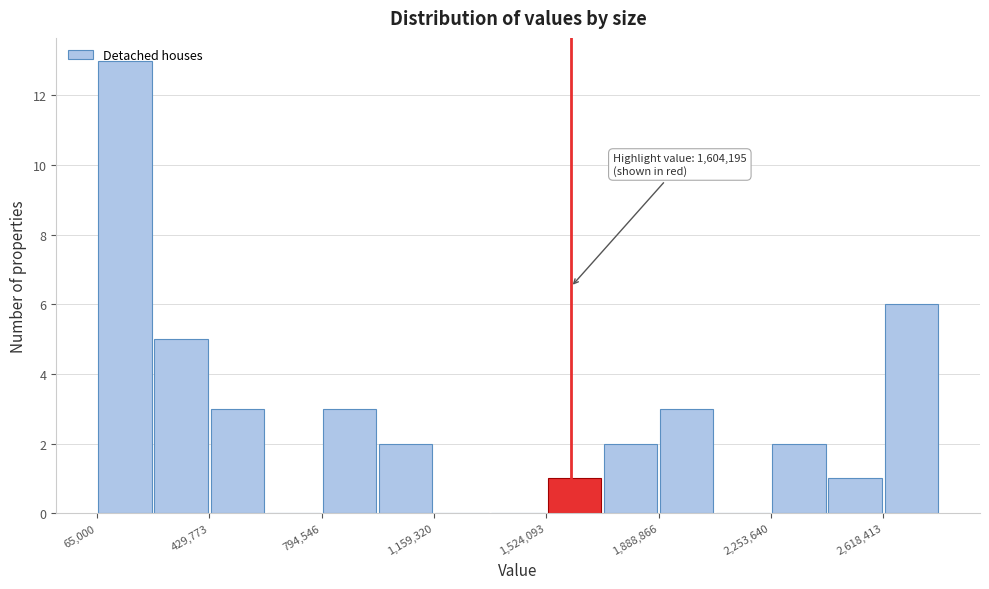

Around what value on the x-axis is the tallest bar? Give the approximate position of its centre, as read against the axis.

150000